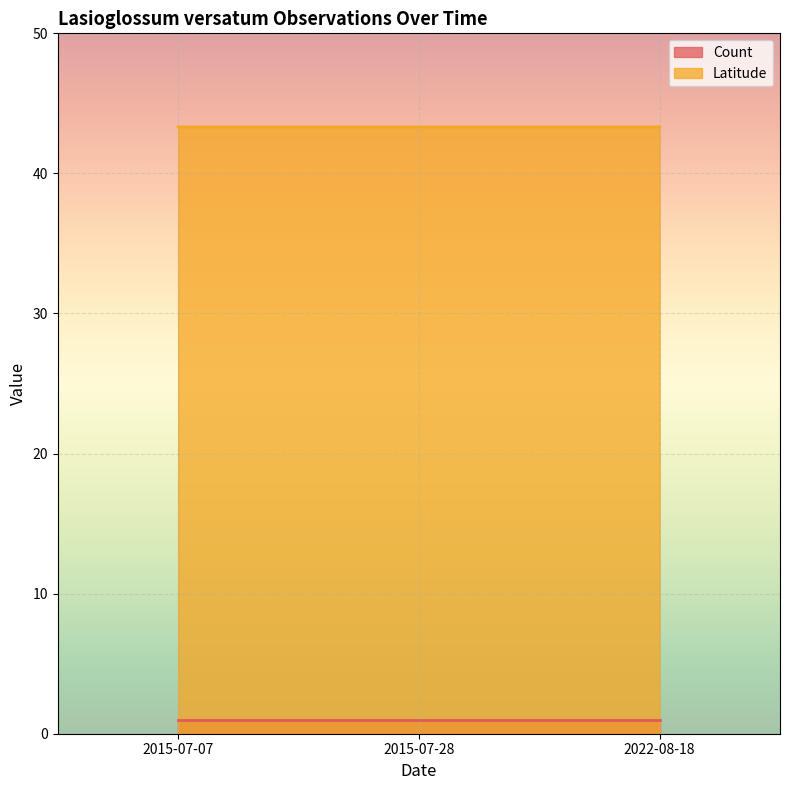

What is the sum of all values?

130.0